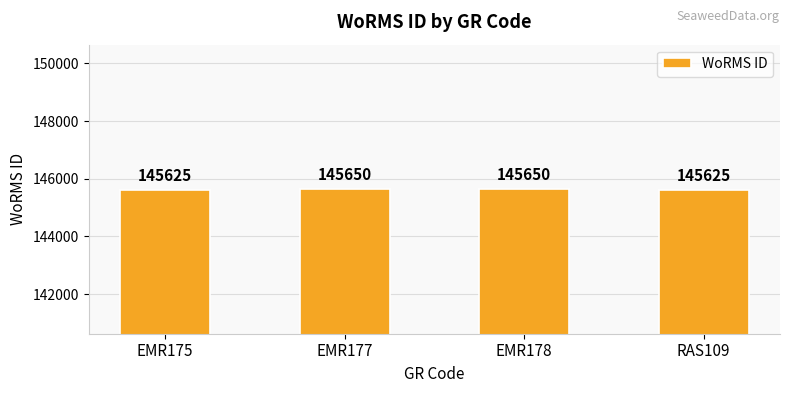

The value at RAS109 is 145625. True or false?

True